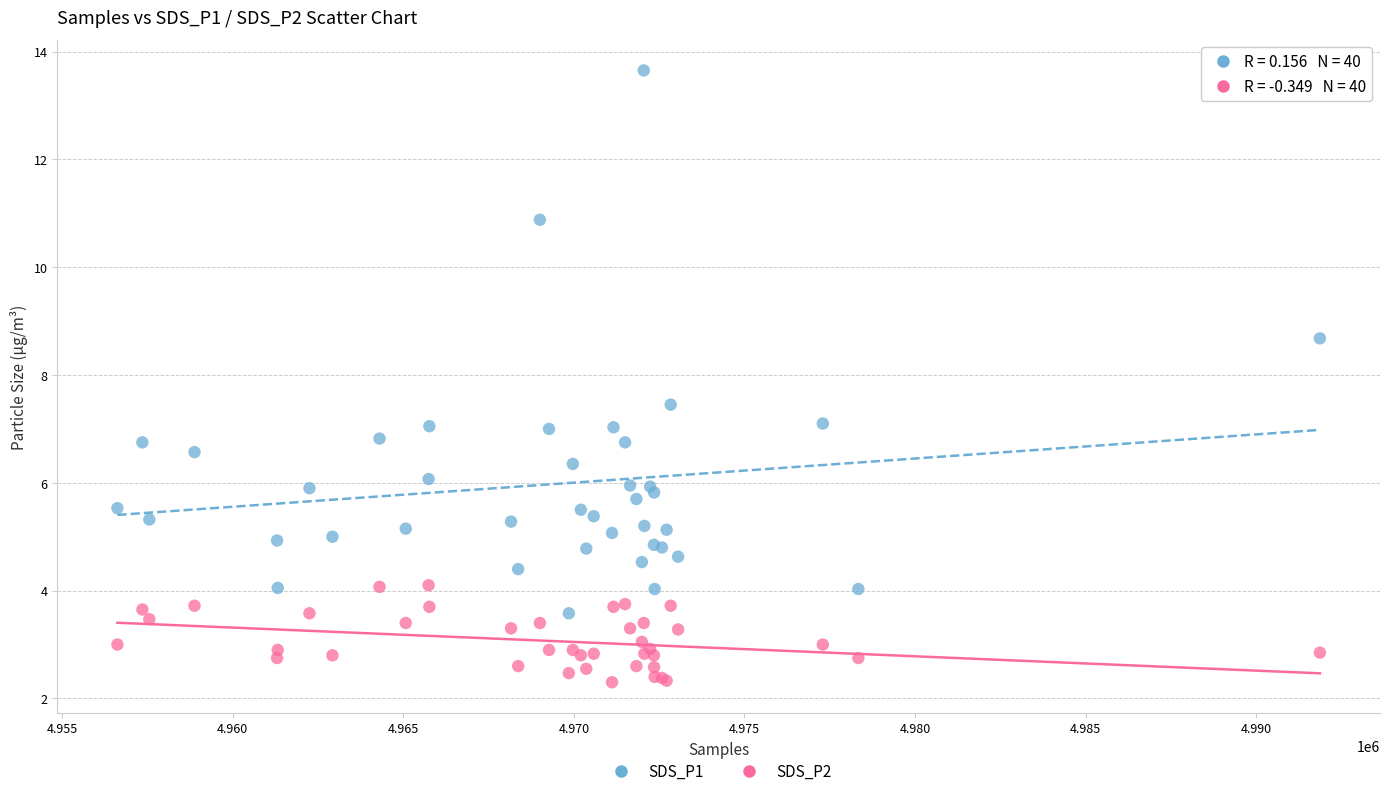

Which series contains the lowest Y value?

SDS_P2